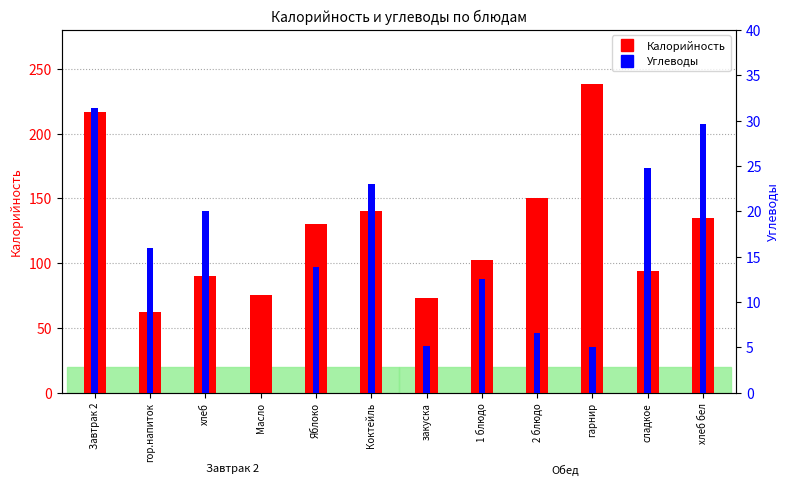

Where does the Углеводы series first go above 16?

Завтрак 2